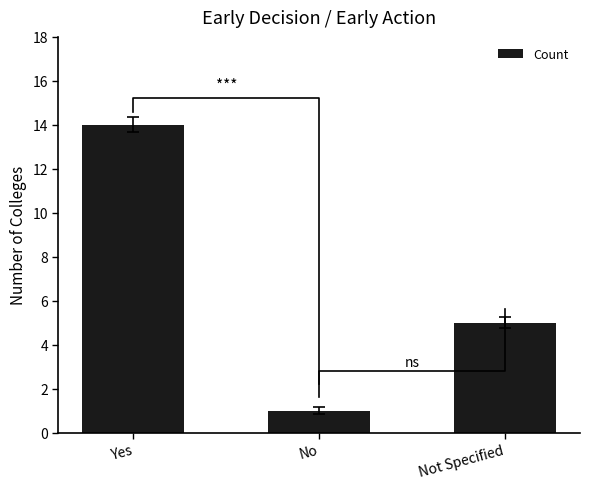

At which category does the chart reach its minimum across all series?

No